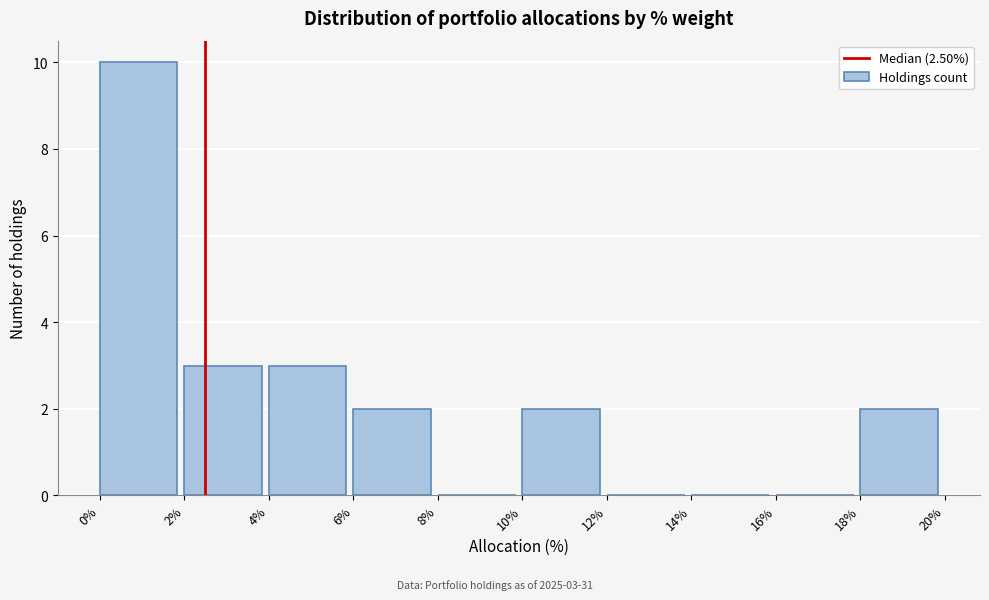

Which range on the x-axis has the tallest bar?

0% to 2%